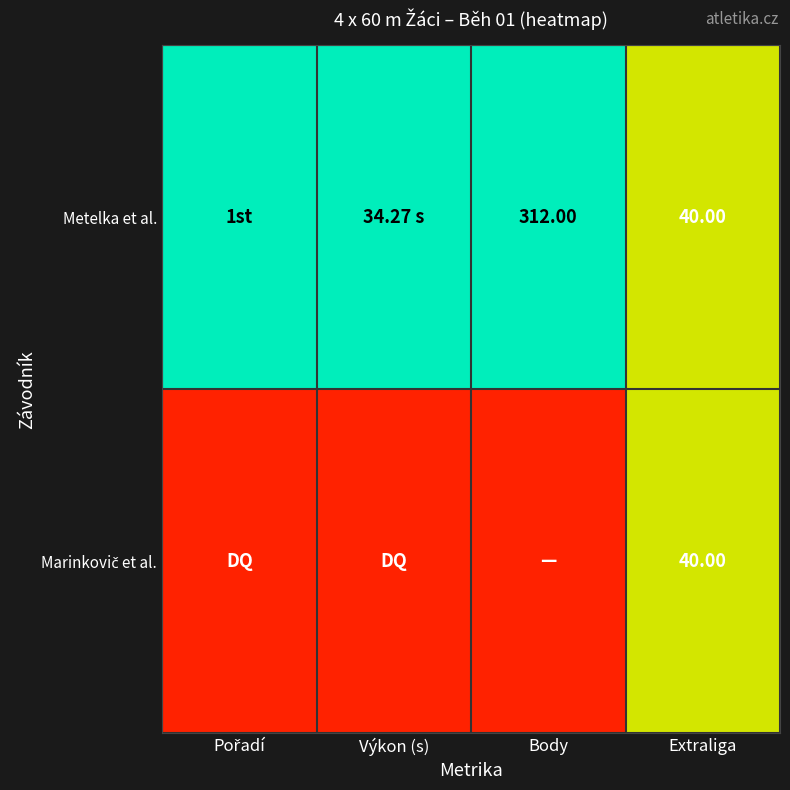

What is the sum of the Metelka et al. values at Extraliga and Body?

352